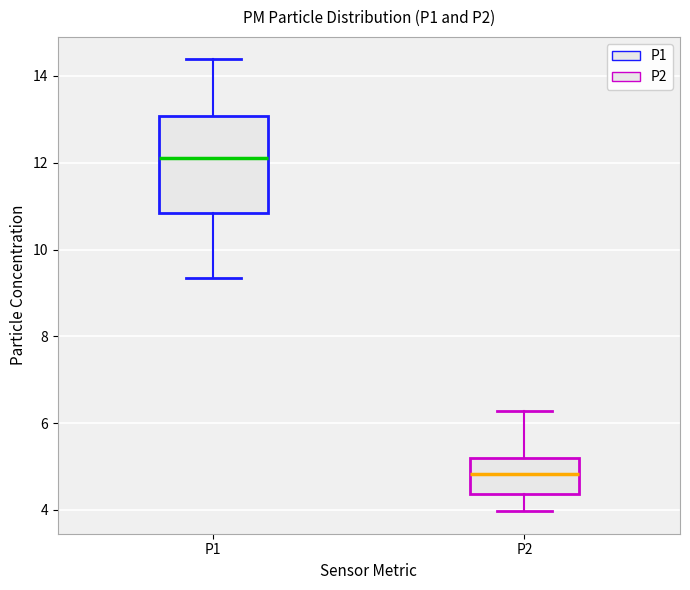

Which box's median line is the lowest?

P2